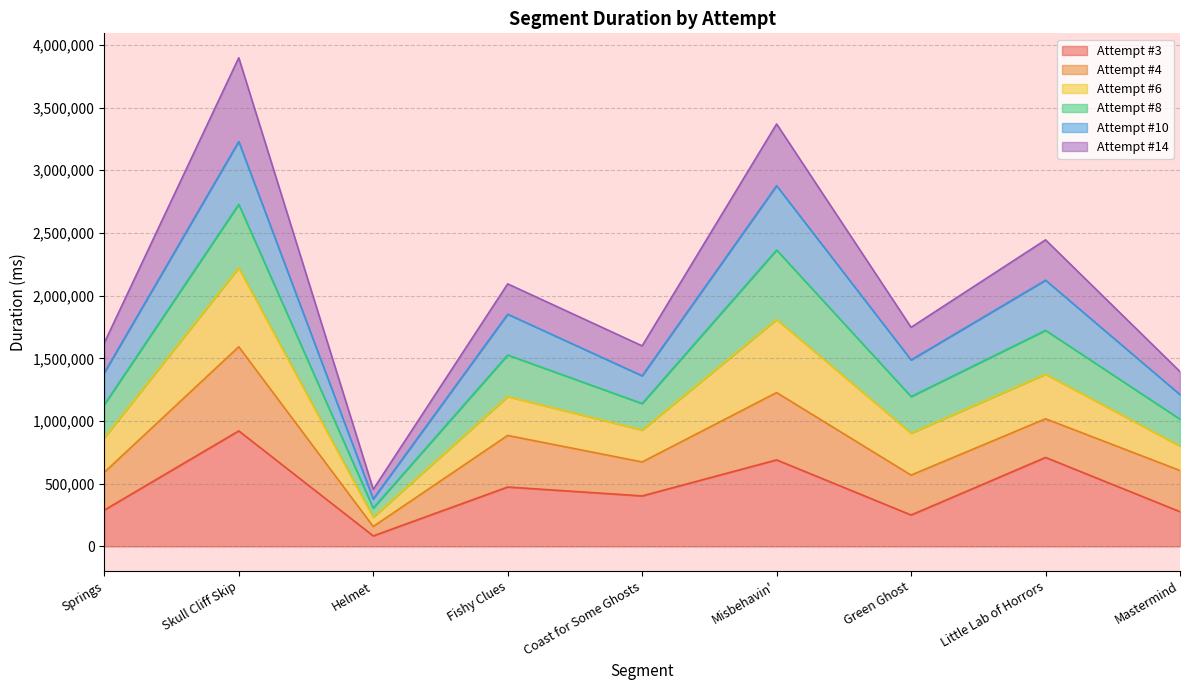

Which label corresponds to the smallest value in the chart?

Helmet